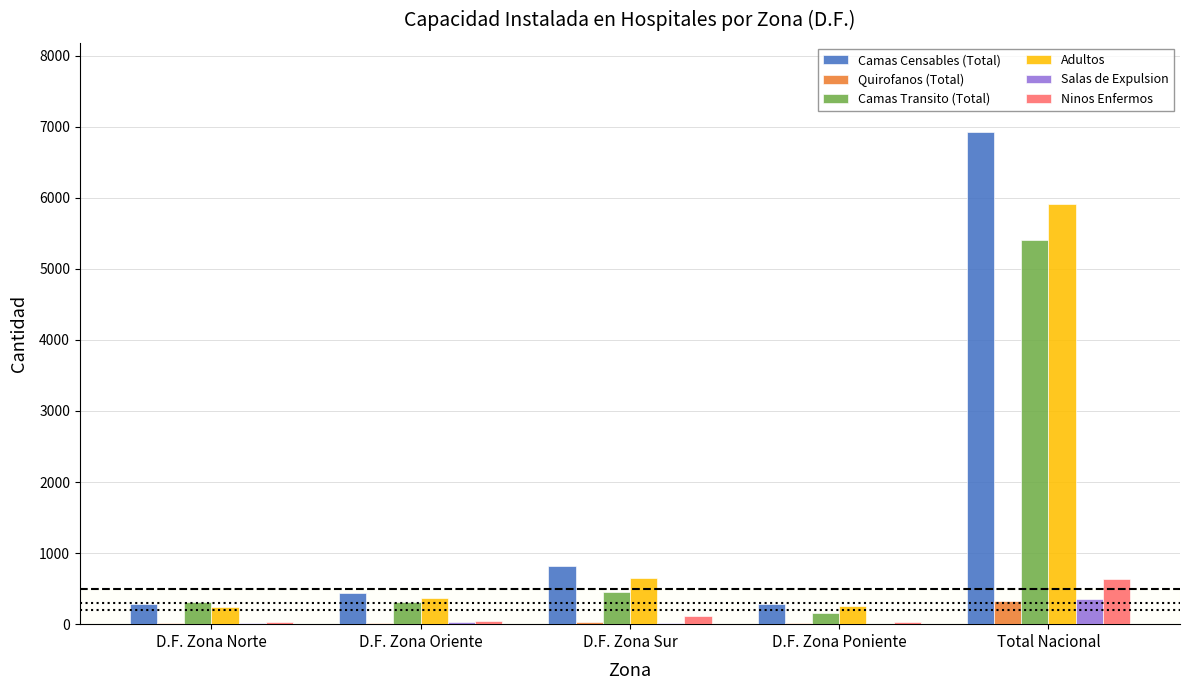

Which series changed the most between D.F. Zona Norte and Total Nacional?

Camas Censables (Total)